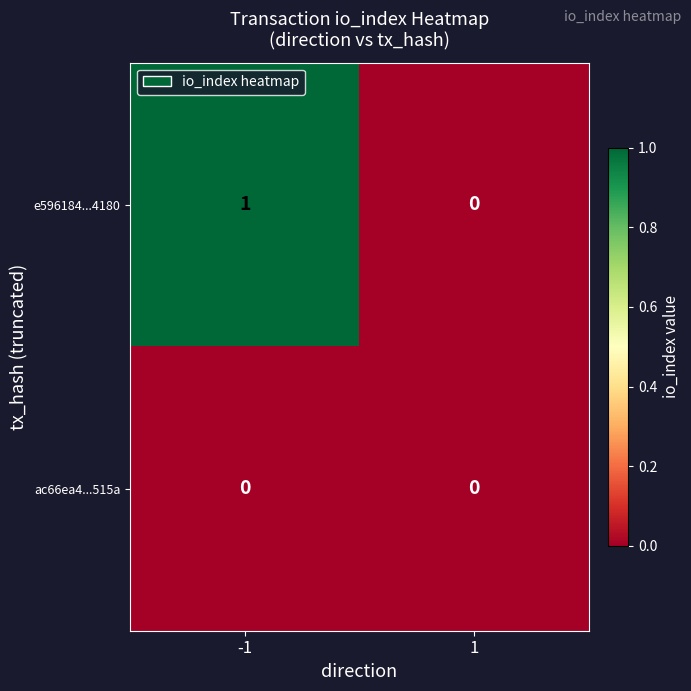

Reading left to right, transcribe all the data shown in this chart.

e596184...4180: -1=1	1=0
ac66ea4...515a: -1=0	1=0